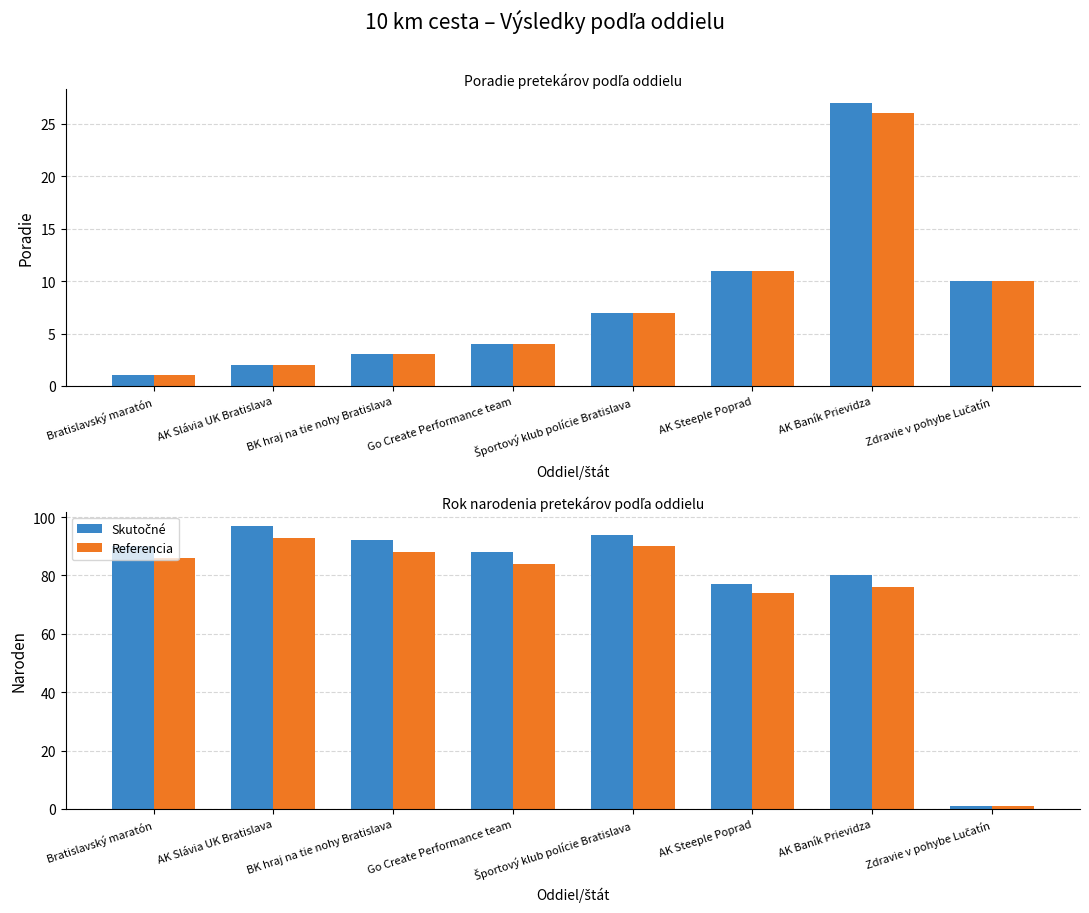

Between BK hraj na tie nohy Bratislava and AK Slávia UK Bratislava, which is larger?

AK Slávia UK Bratislava